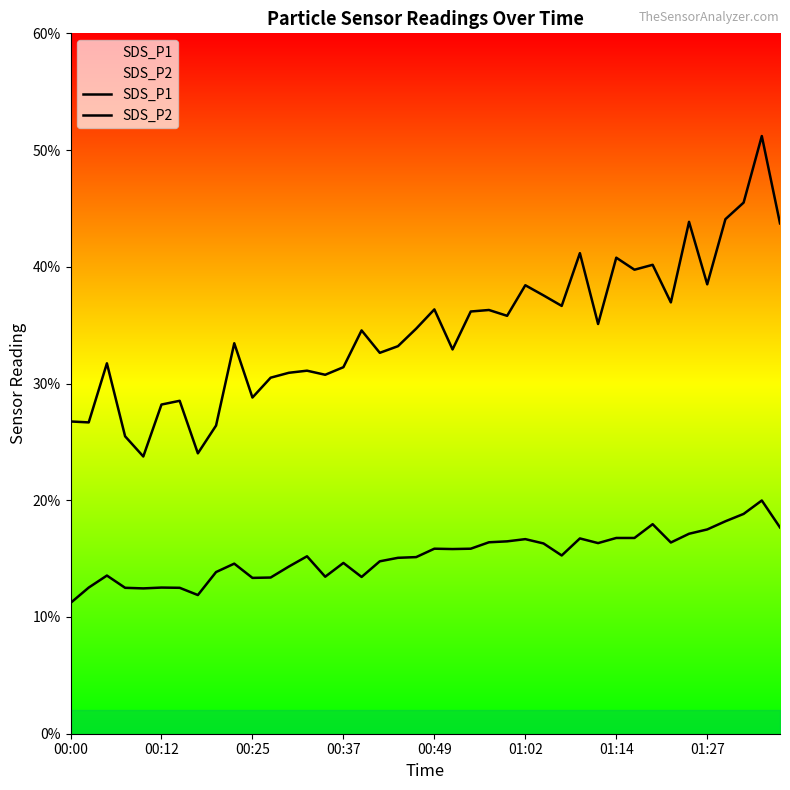

Which series has the largest total across all categories?

SDS_P1